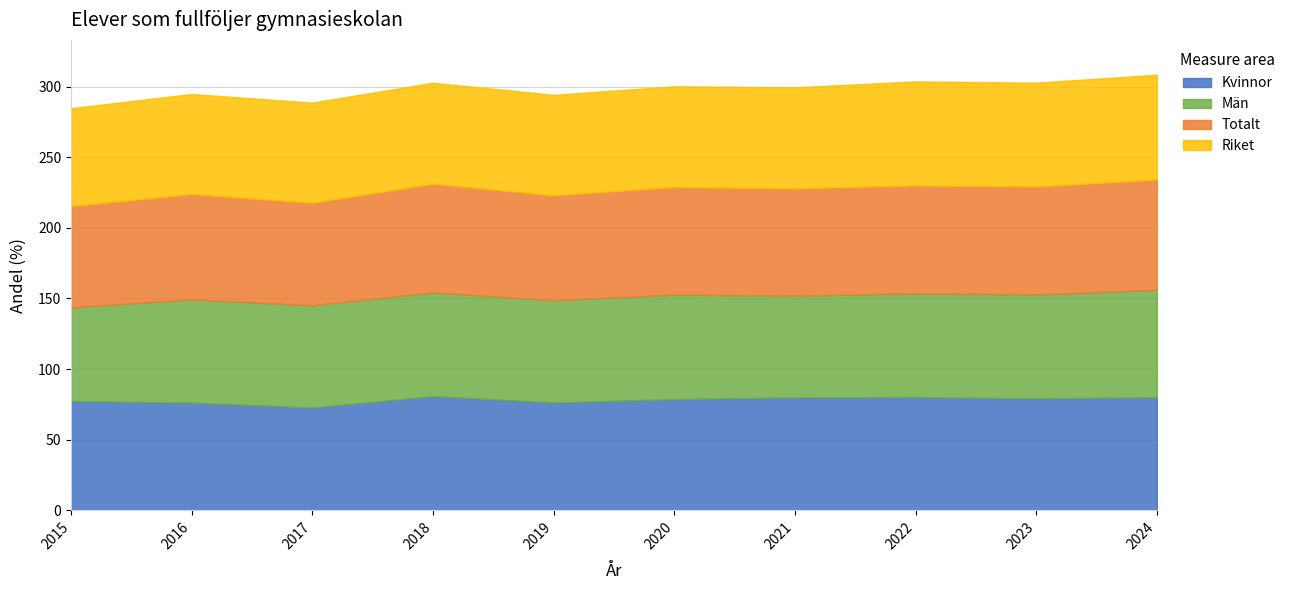

Does the chart display data point markers on the line(s)?

No